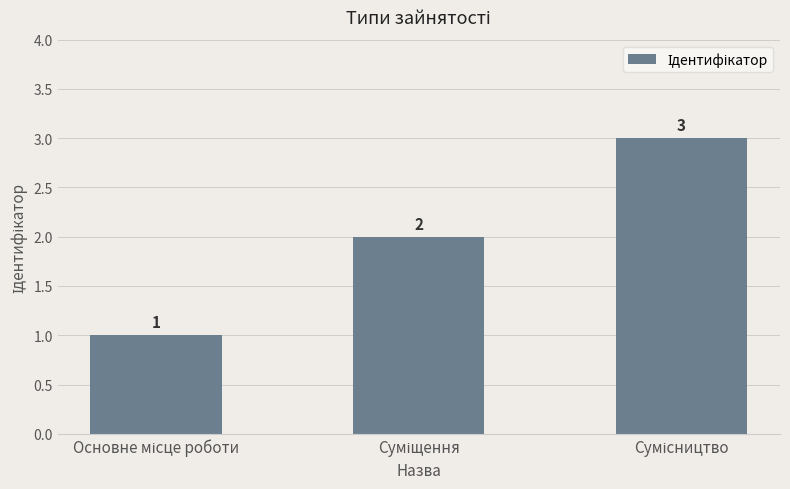

Count the values in the range 1 to 3.

3